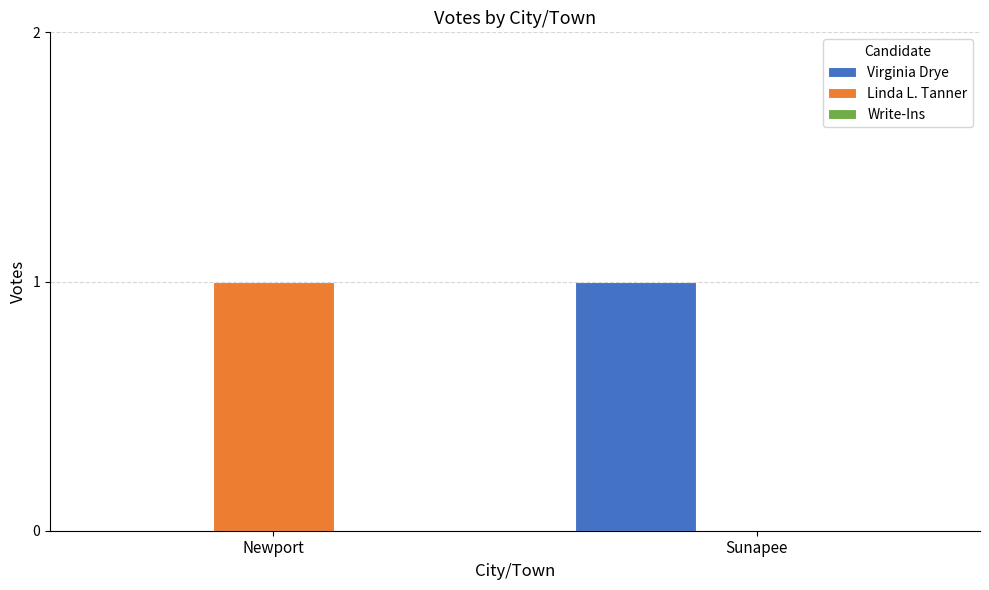

The value of Virginia Drye at Sunapee is 1. True or false?

True